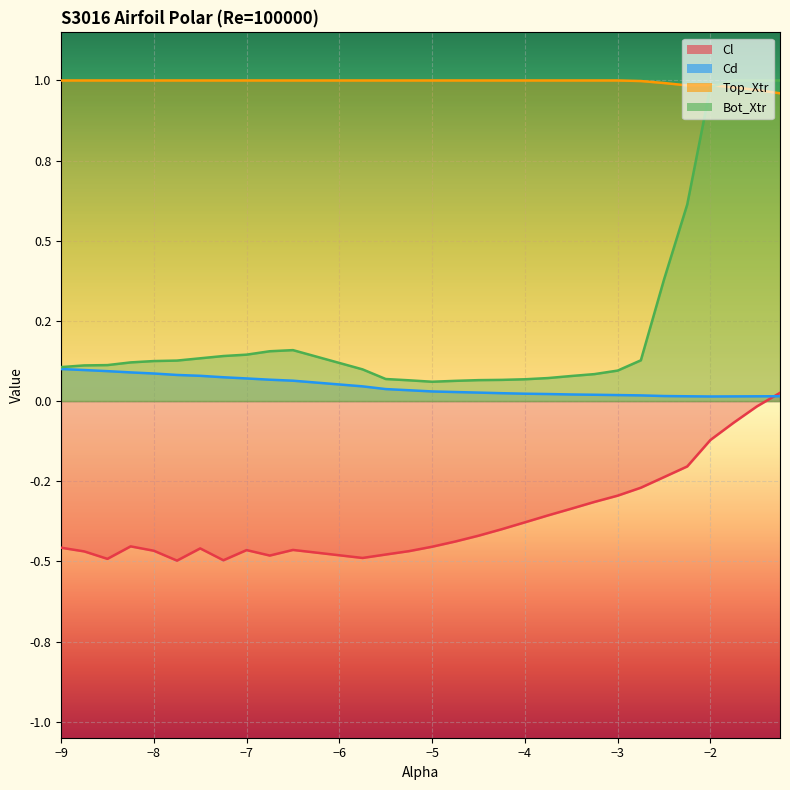

What is the label of the 18th point from the left?

-4.25